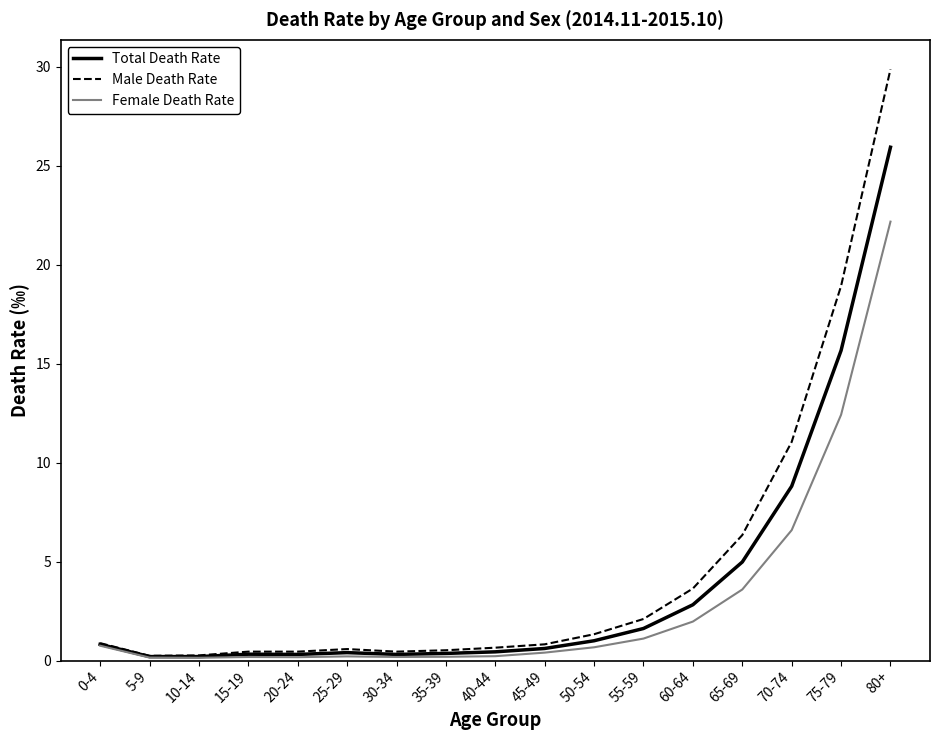

At which label is Total Death Rate closest to 13?

75-79